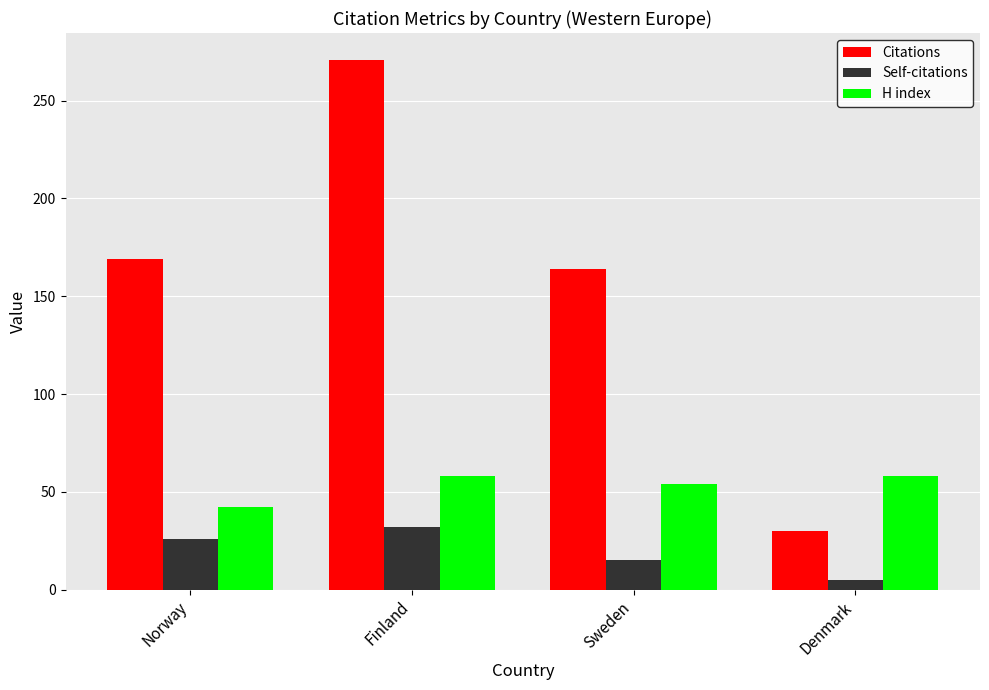

What are all the series names shown in the legend?

Citations, Self-citations, H index